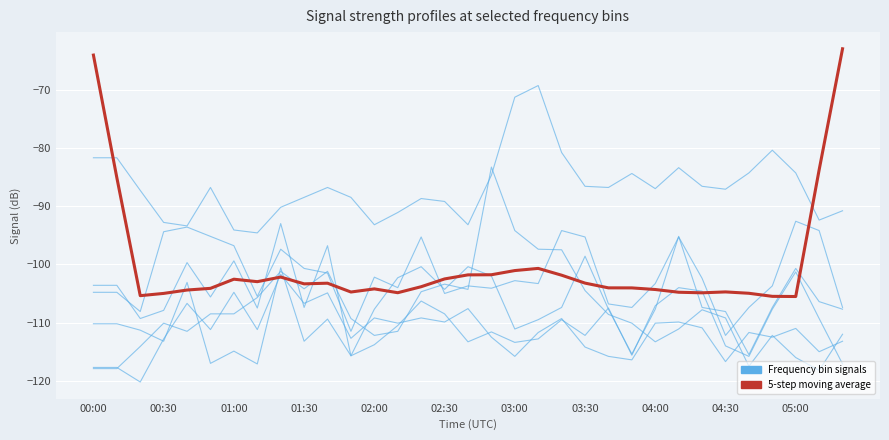

How many lines are shown in the chart?

7